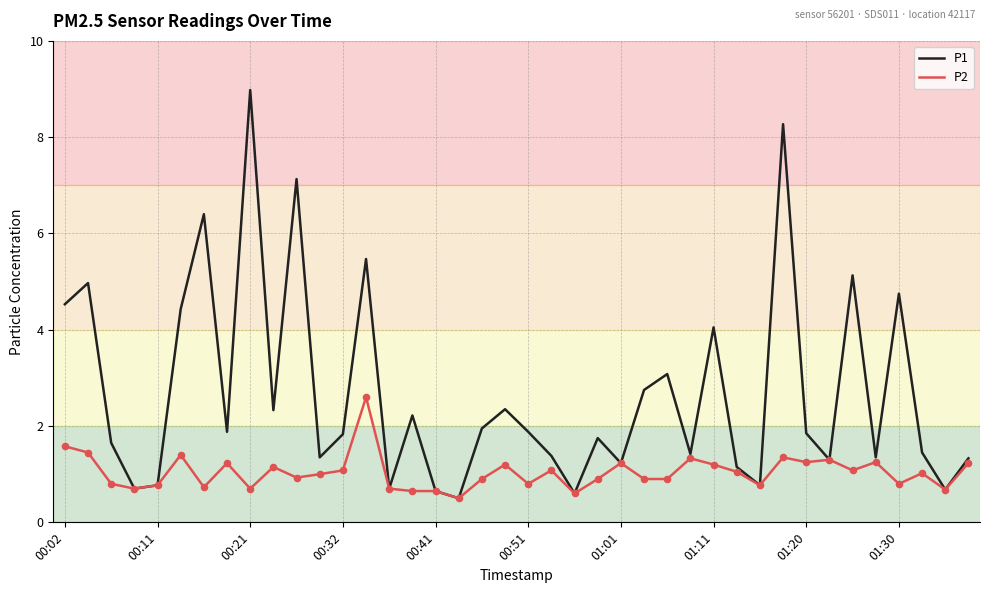

Which series has the largest total across all categories?

P1